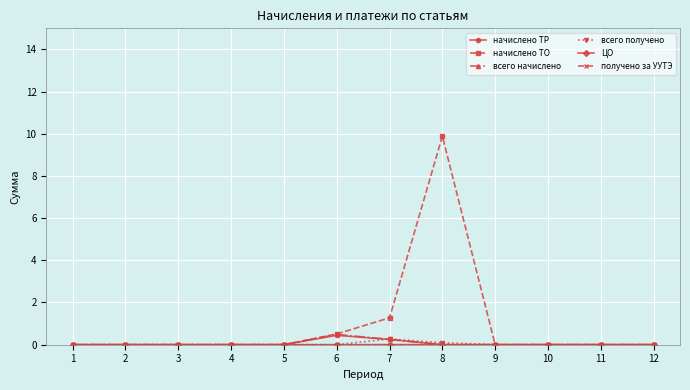

Which series has the widest spread of values?

начислено ТО